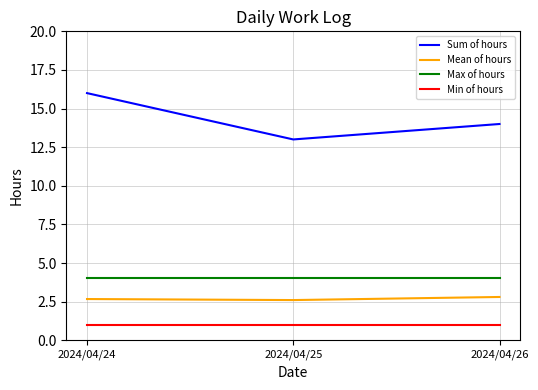

How many lines are shown in the chart?

4